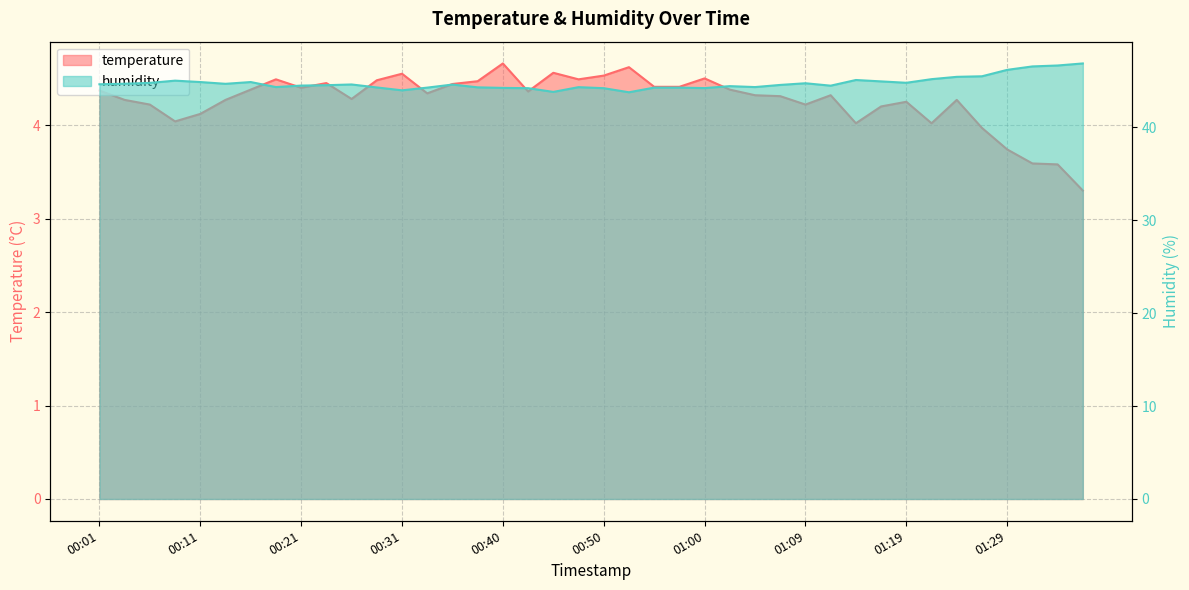

At which category is the sum across all series the highest?

01:34